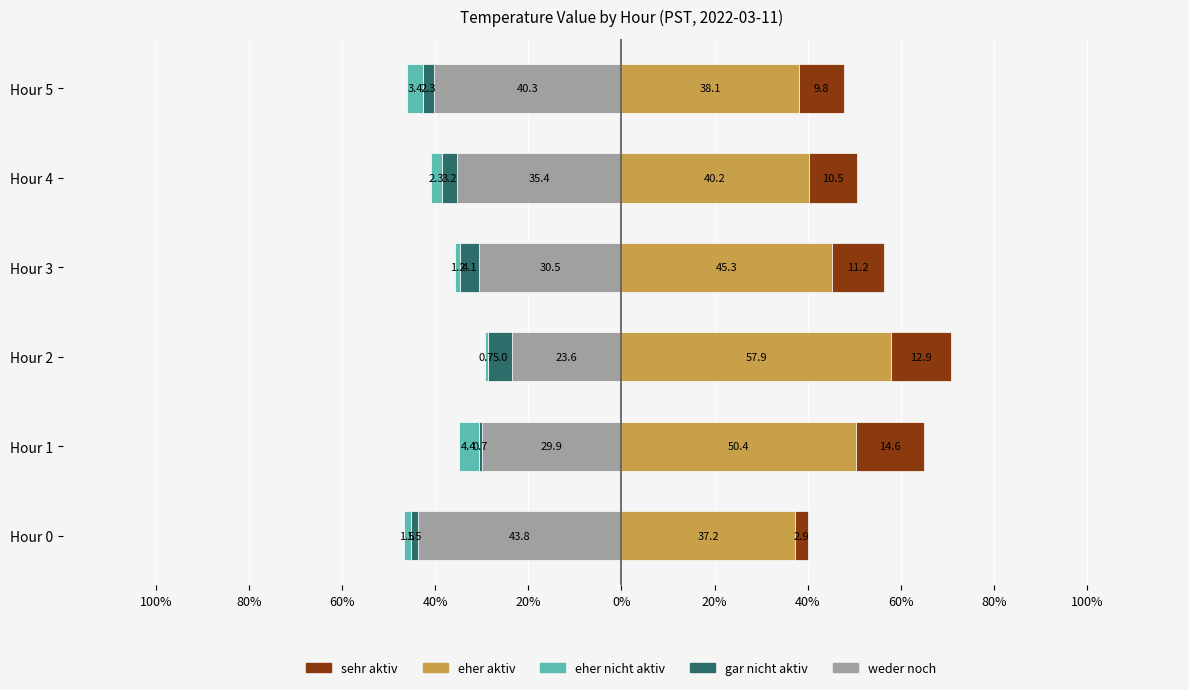

What is the difference between the maximum and minimum values in the weder noch series?

20.2